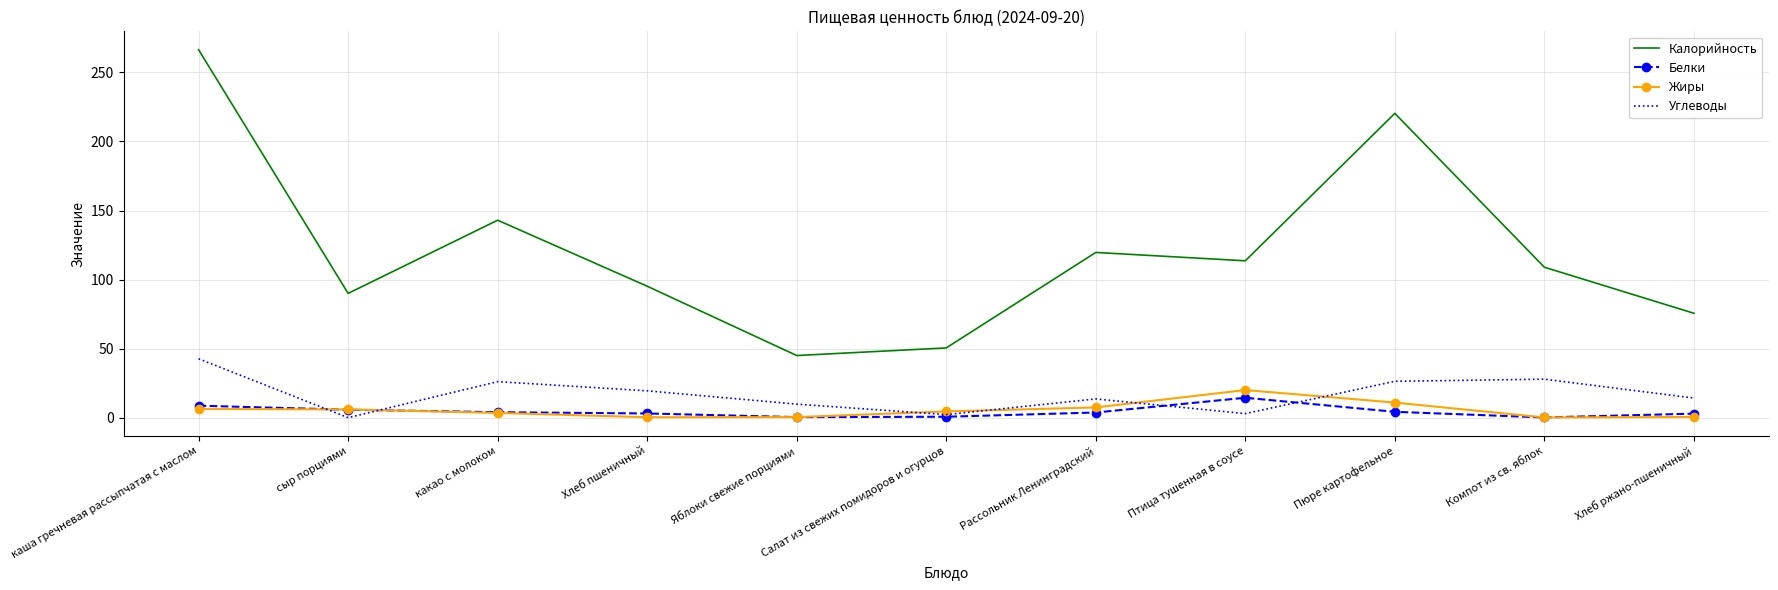

At Пюре картофельное, list the series in order from smallest to largest.

Белки, Жиры, Углеводы, Калорийность